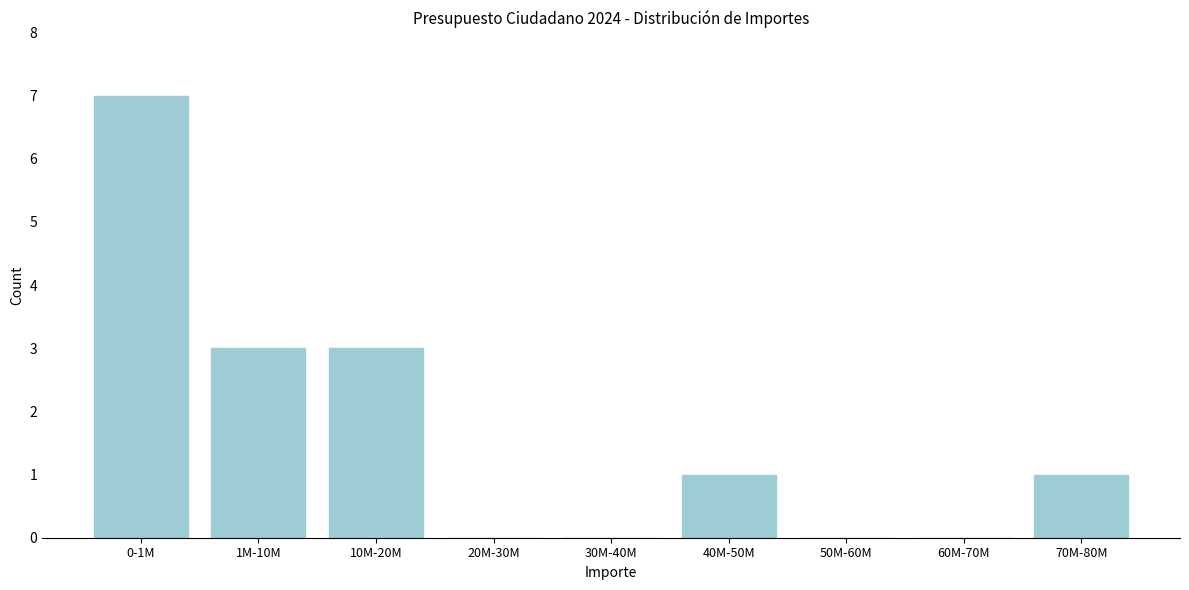

Reading left to right, transcribe all the data shown in this chart.

0-1M=7	1M-10M=3	10M-20M=3	20M-30M=0	30M-40M=0	40M-50M=1	50M-60M=0	60M-70M=0	70M-80M=1